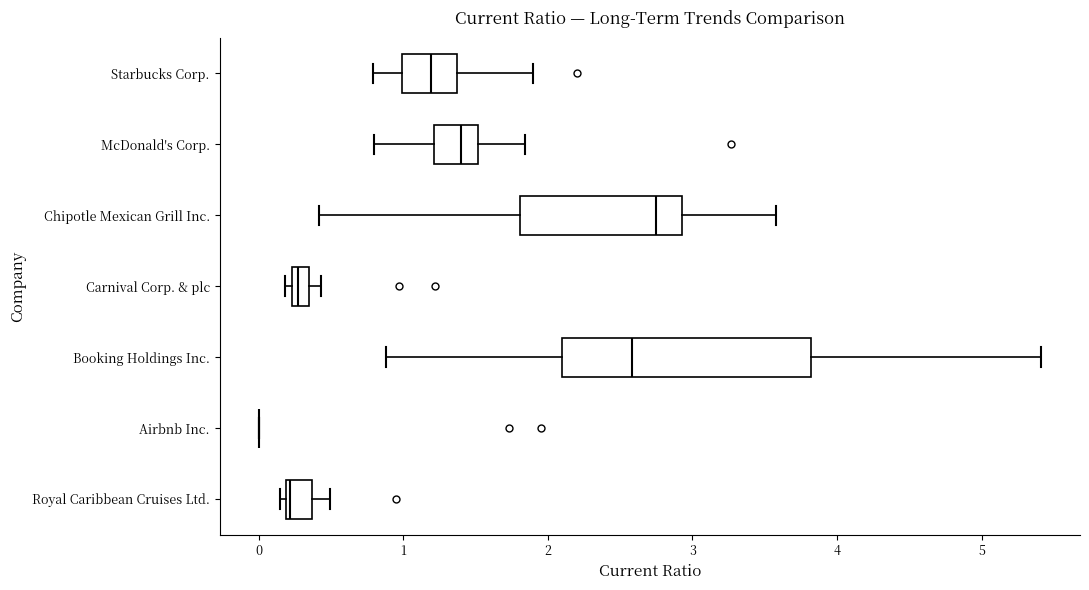

Where is the right edge of the box for Booking Holdings Inc. on the x-axis? The values are not printed on the chart, so give them approximately, as read against the axis.

3.8